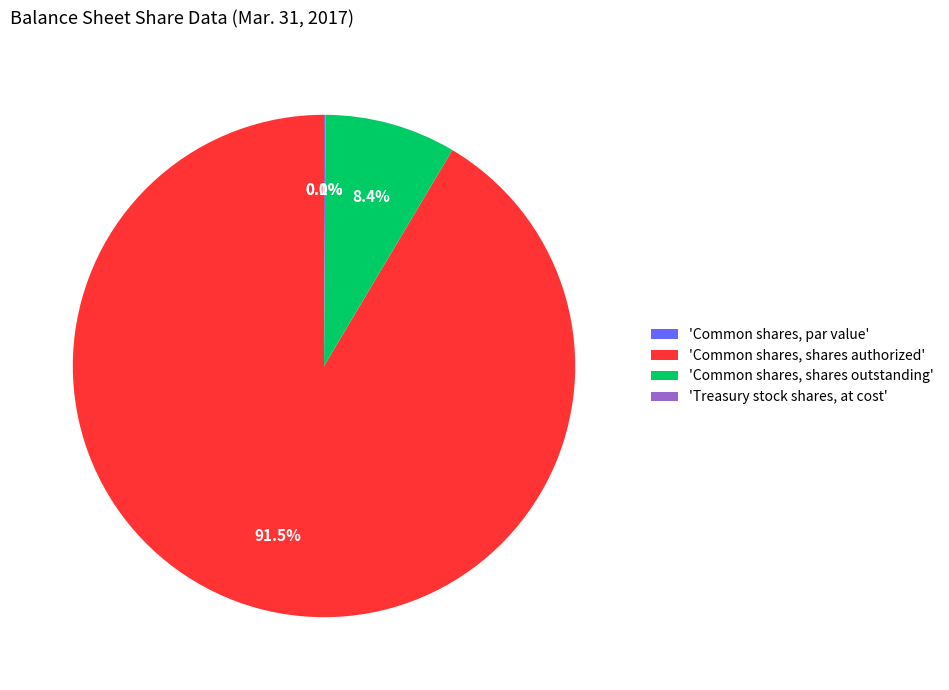

Between 'Common shares, shares outstanding' and 'Common shares, shares authorized', which is larger?

'Common shares, shares authorized'